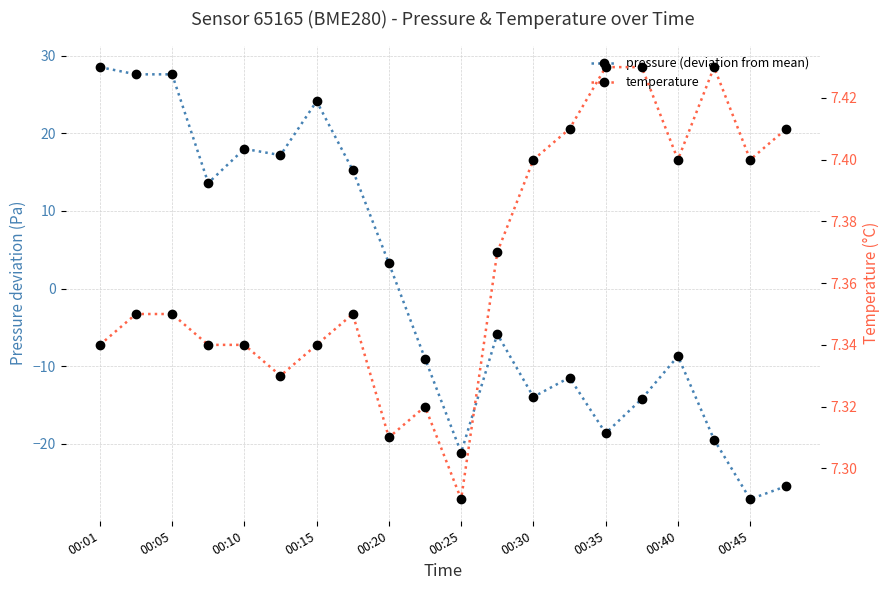

Which series ends up on top after the final intersection of temperature and pressure (deviation from mean)?

temperature